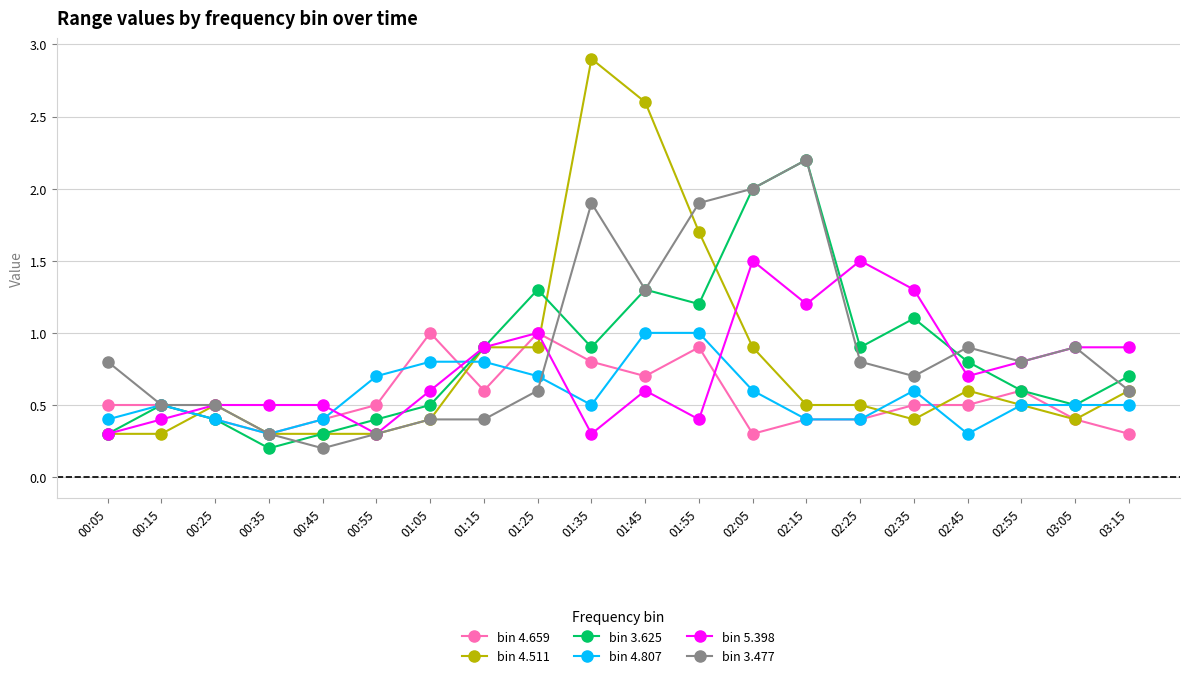

What is the difference between the bin 4.511 values at 00:25 and 00:15?

0.2